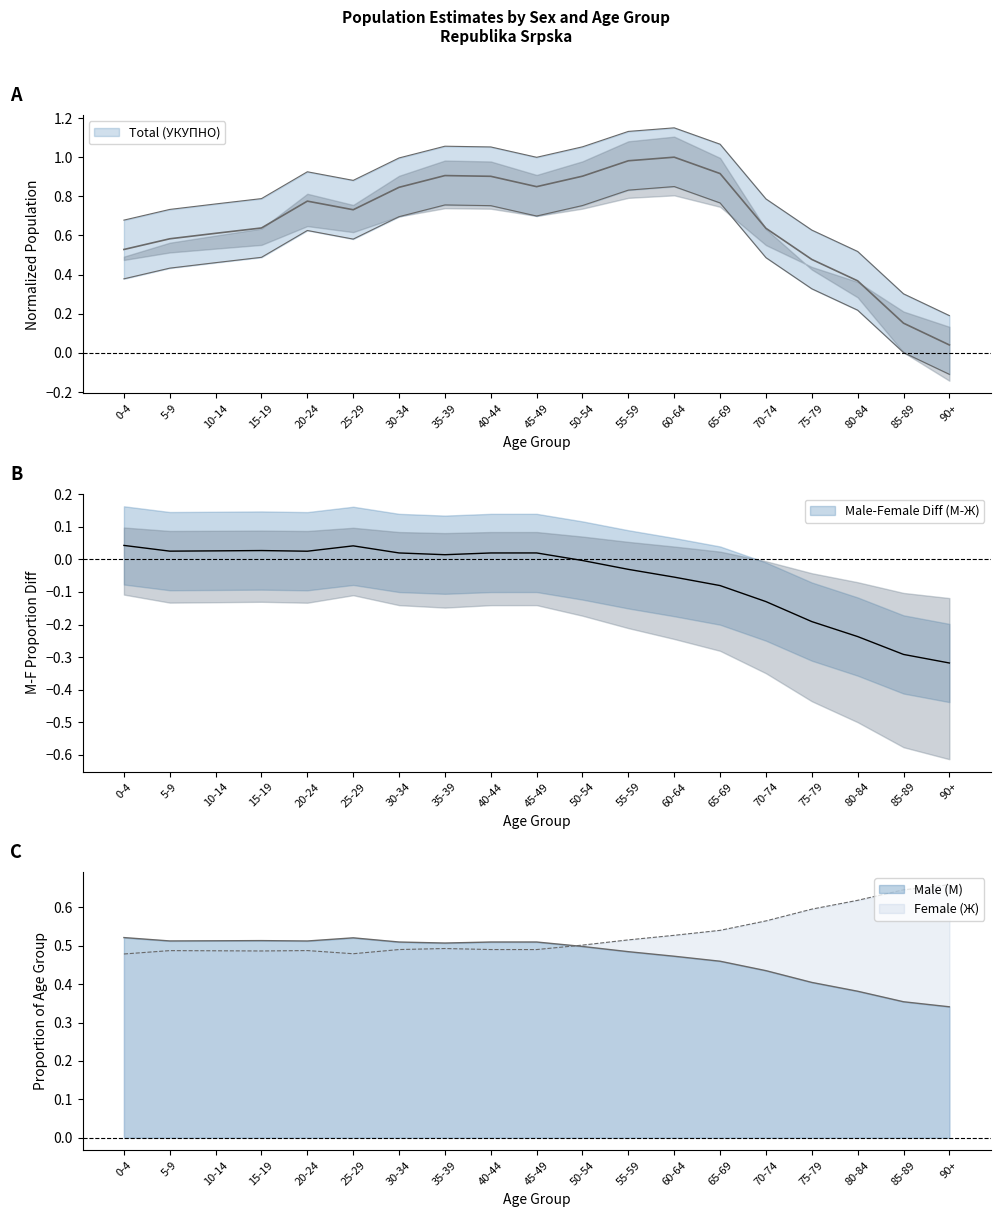

What is the label of the 3rd point from the right?

80-84